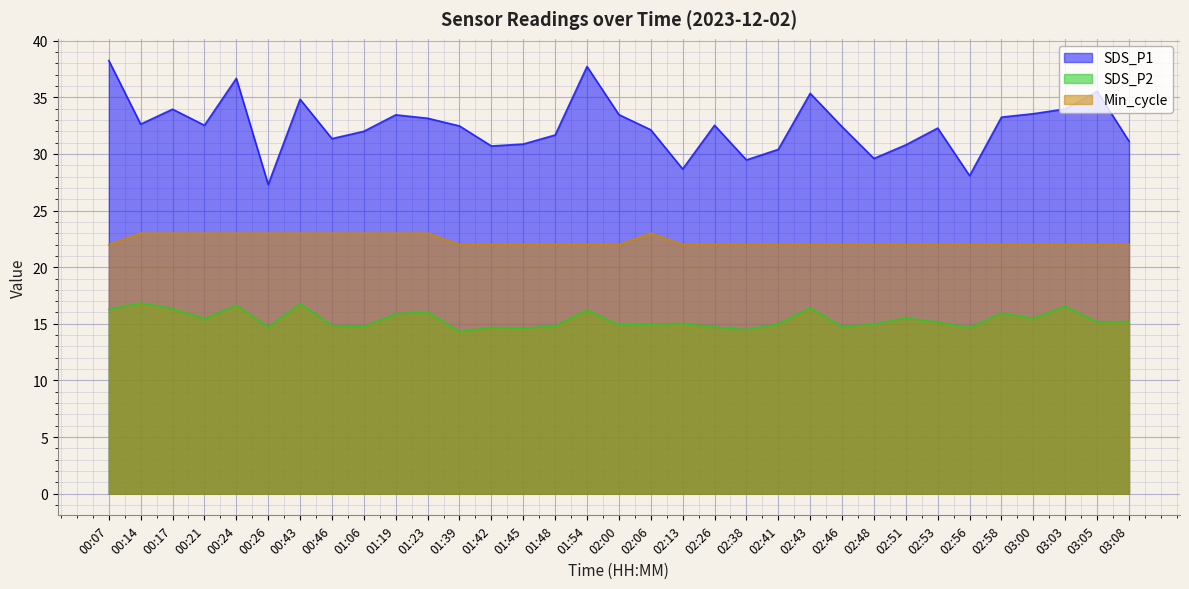

What position from the left is 02:53?

27